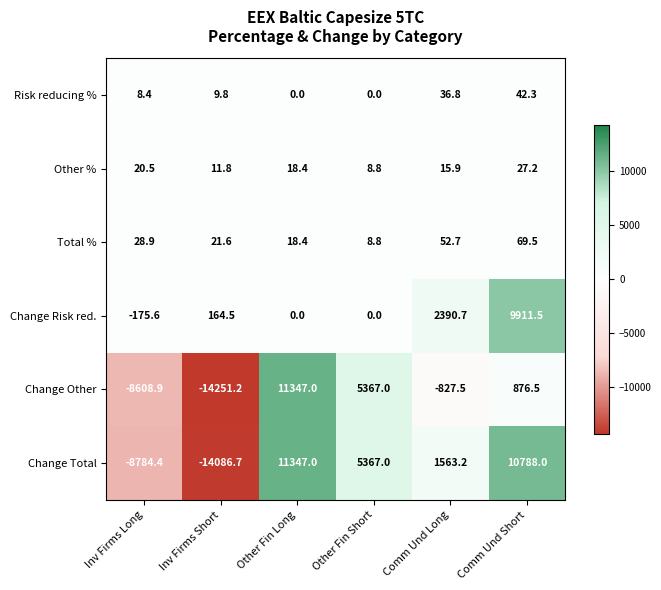

The value of Total % at Other Fin Long is 18.4. True or false?

True